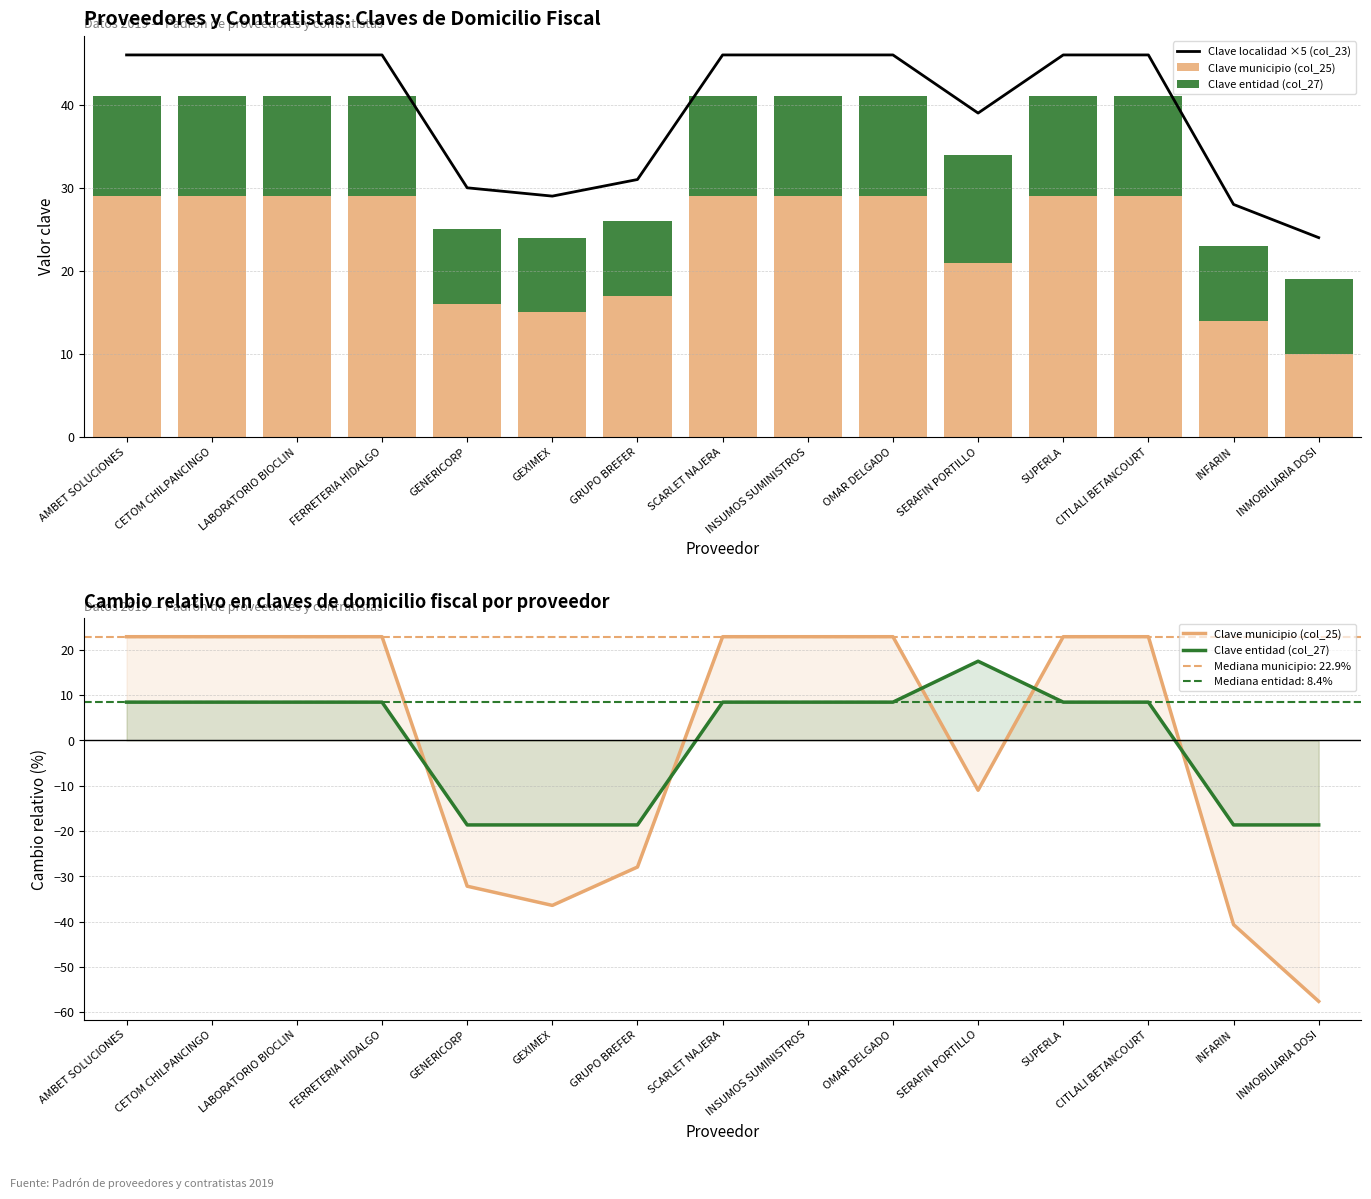

What is the lowest value of the Clave entidad (col_27) series?

-18.7